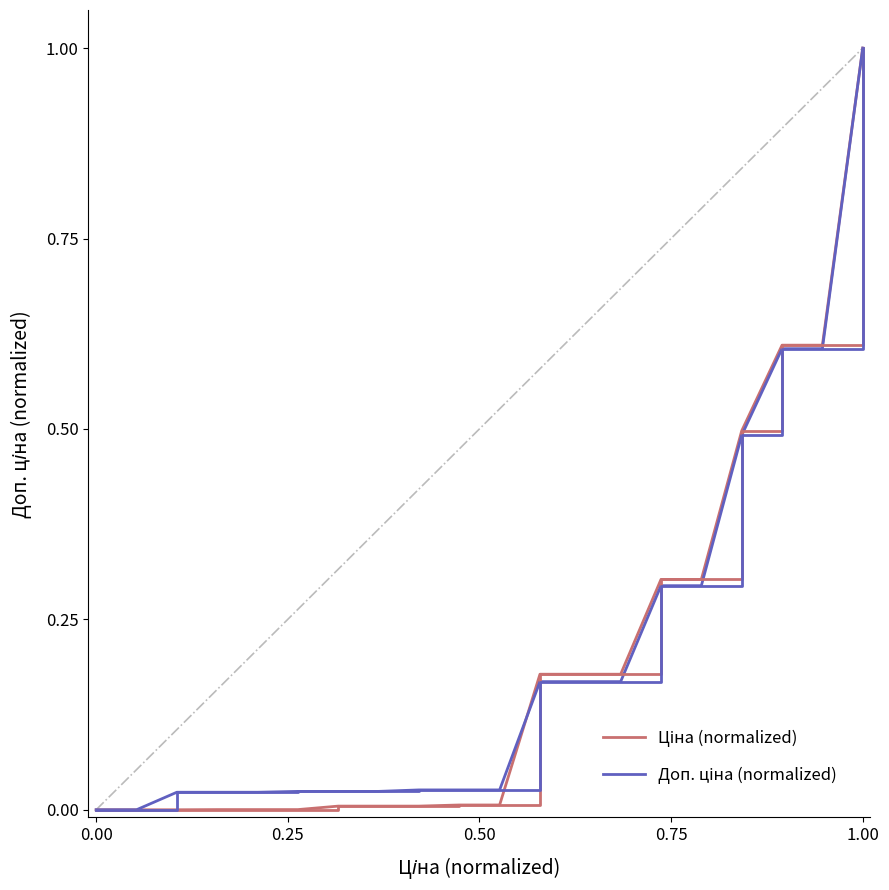

What is the greatest value displayed?

1.0